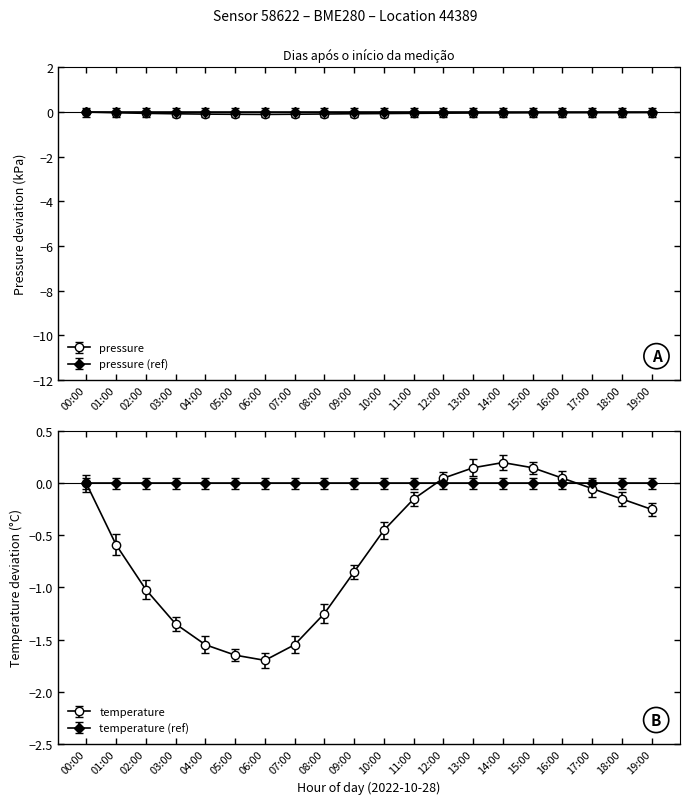

What is the spread (max minus min) of values at 03:00?

1.3